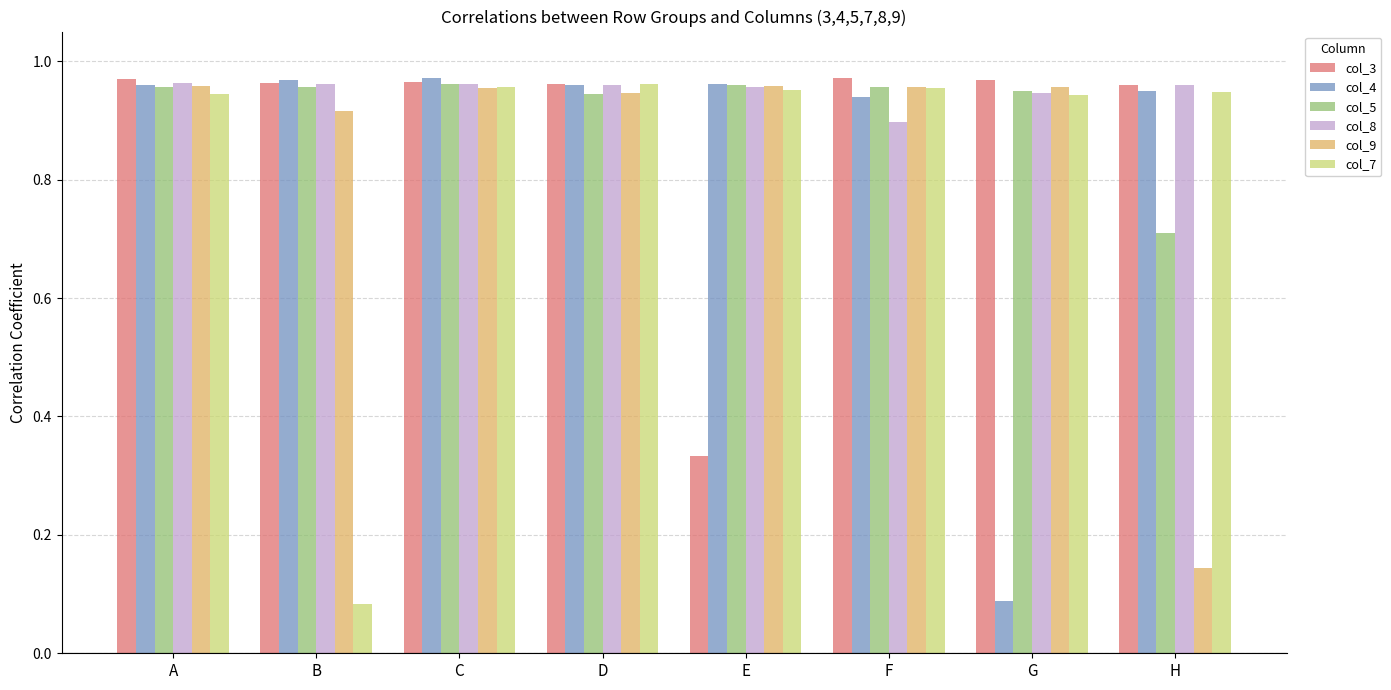

What is the sum of the col_3 values at C and D?

1.9